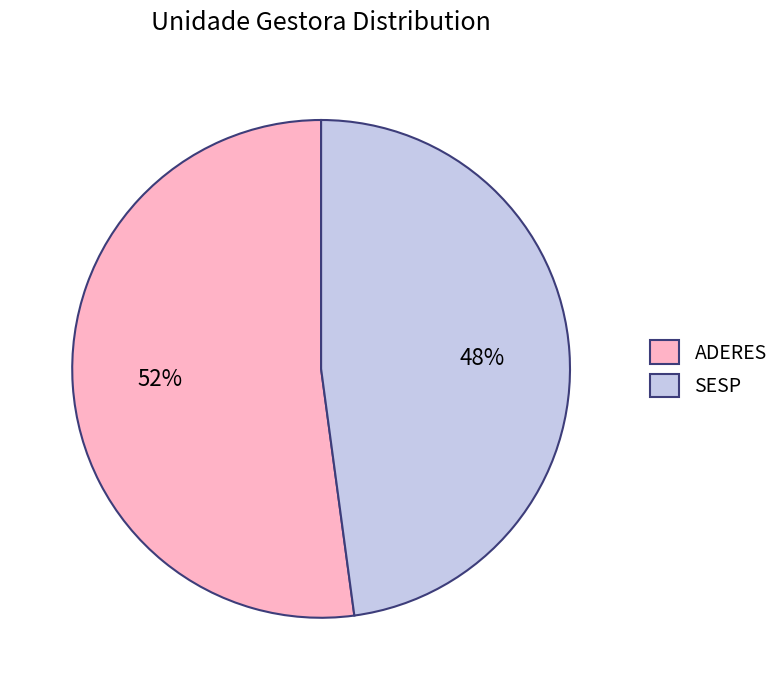

Do SESP and ADERES together represent more than half of the pie?

Yes